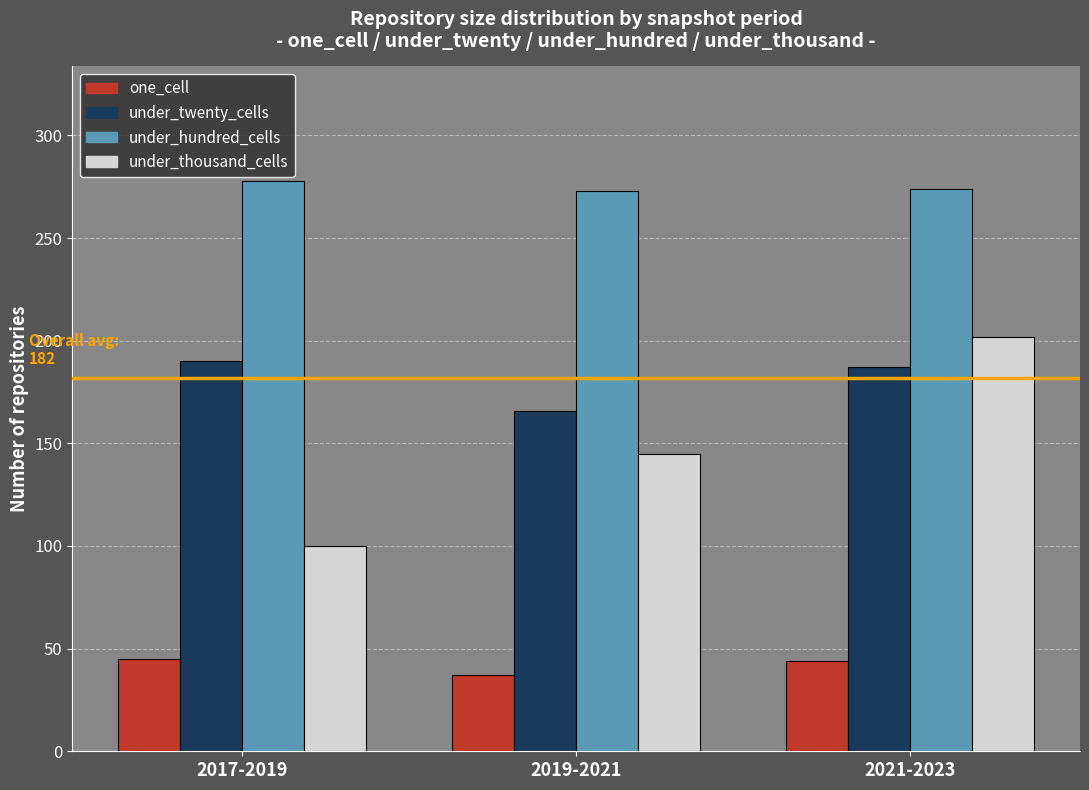

What is the total value across all series at 2021-2023?

707